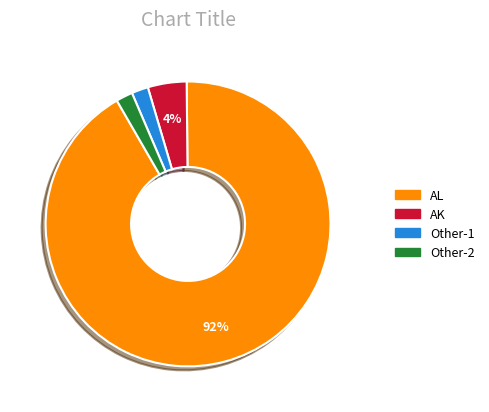

Between AK and Other-2, which is larger?

AK